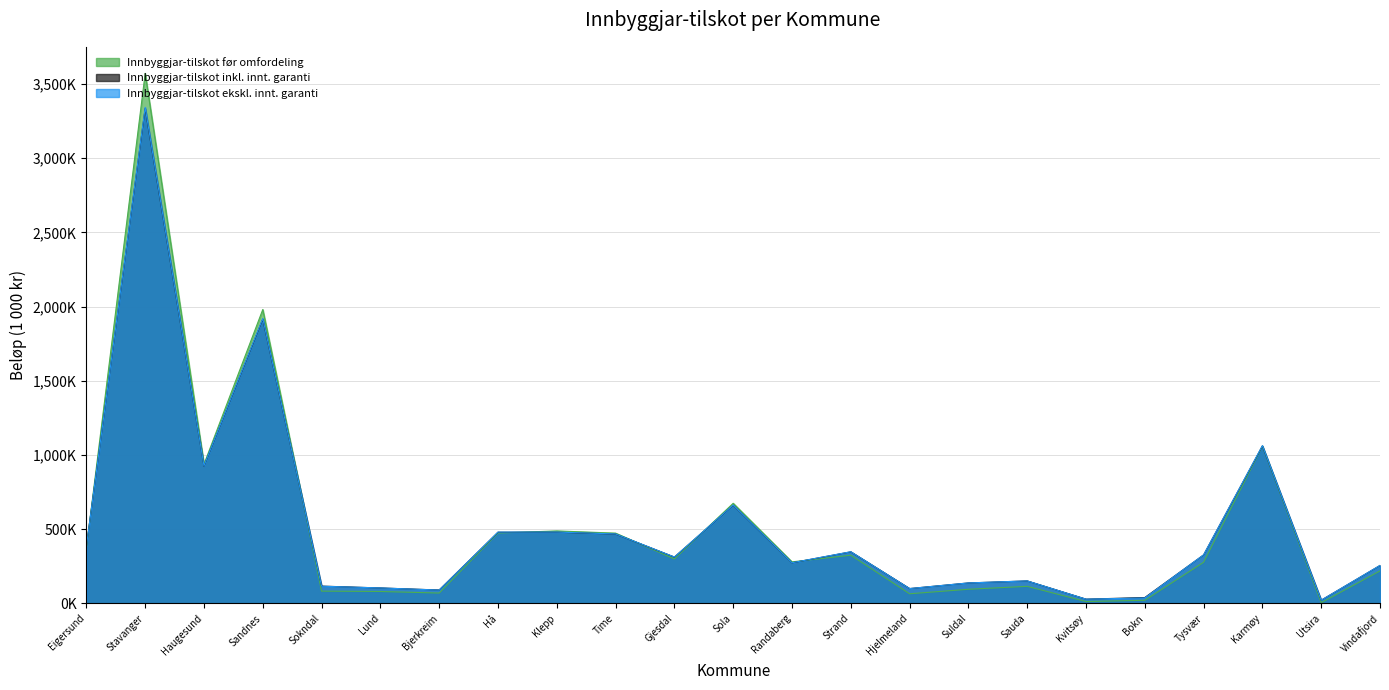

At Time, list the series in order from smallest to largest.

Innbyggjar-tilskot inkl. innt. garanti, Innbyggjar-tilskot ekskl. innt. garanti, Innbyggjar-tilskot før omfordeling